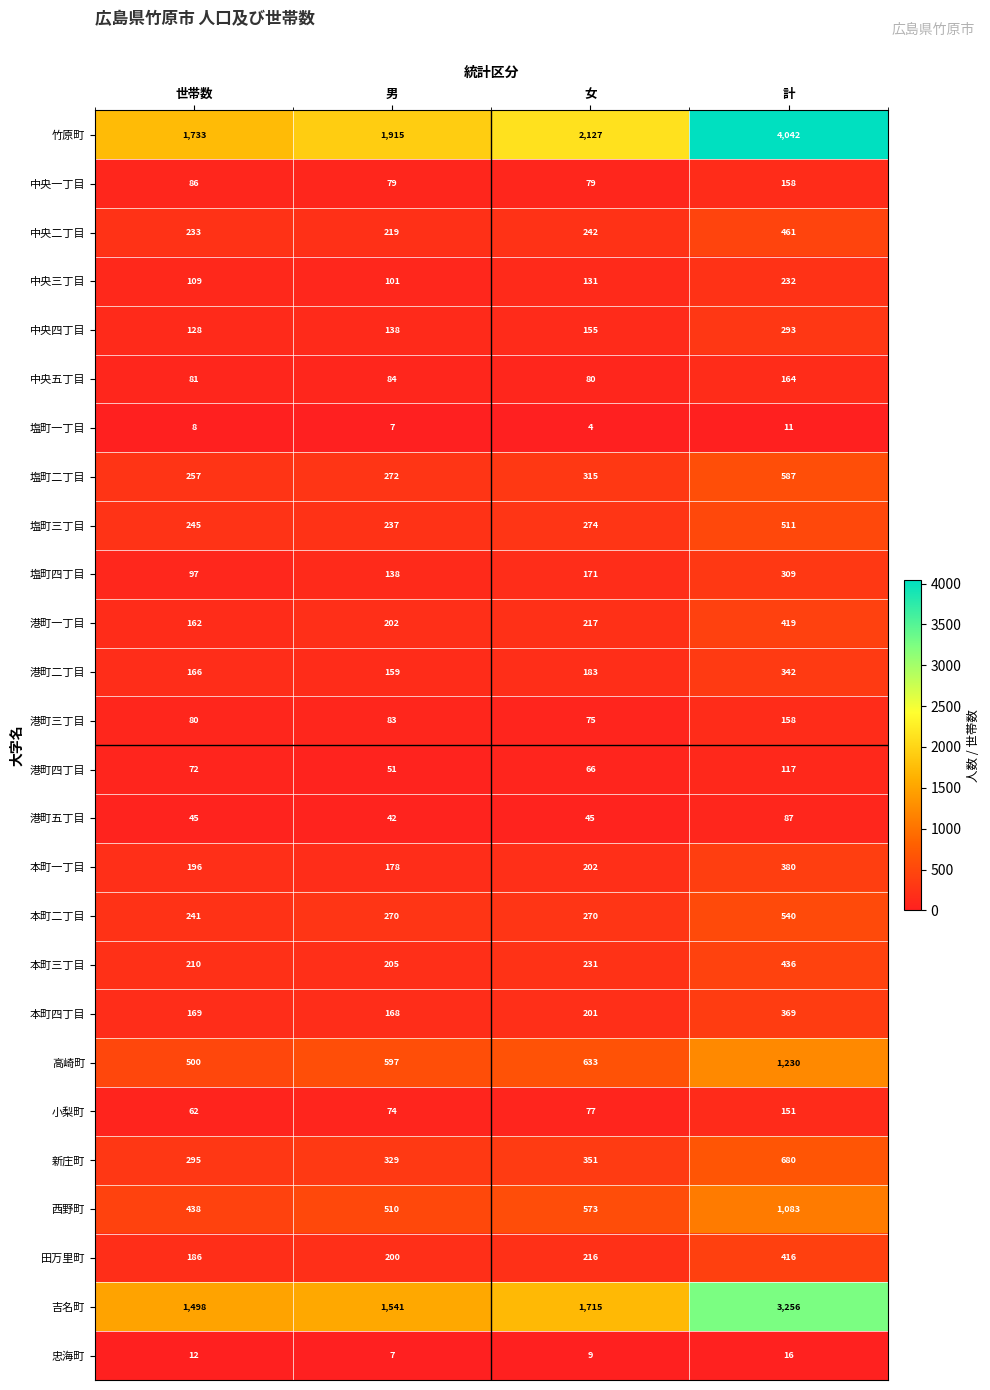

What is the spread (max minus min) of values at 女?

2123